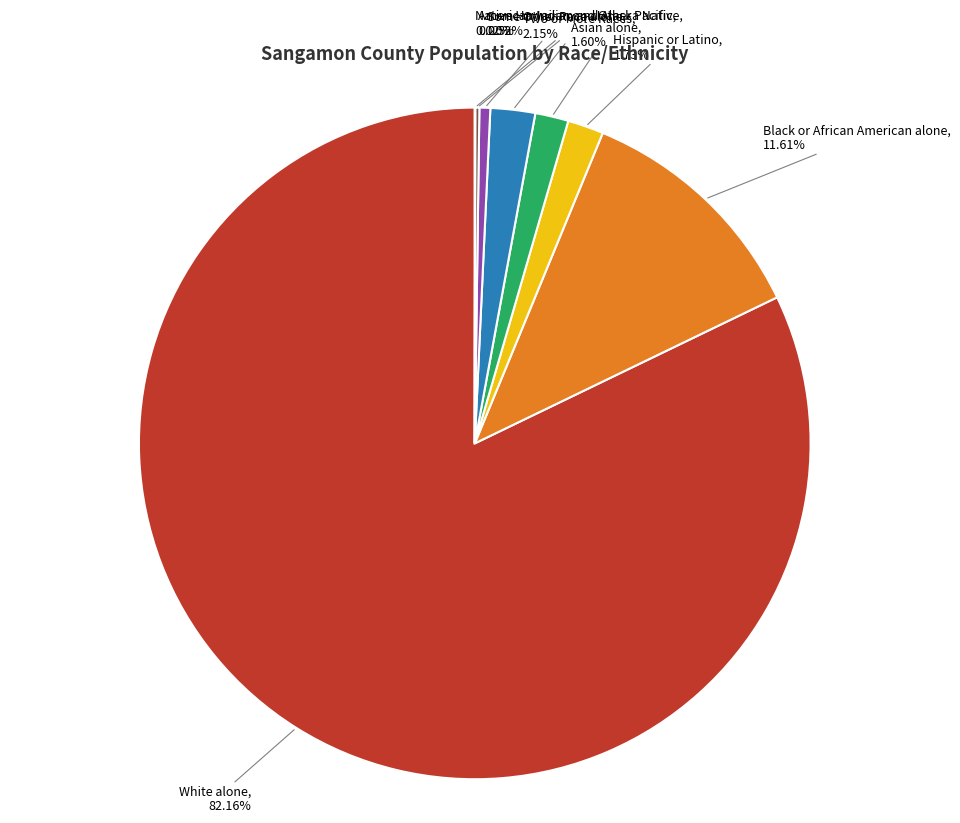

Between Two or More Races, 2.15% and Asian alone, 1.60%, which is larger?

Two or More Races, 2.15%